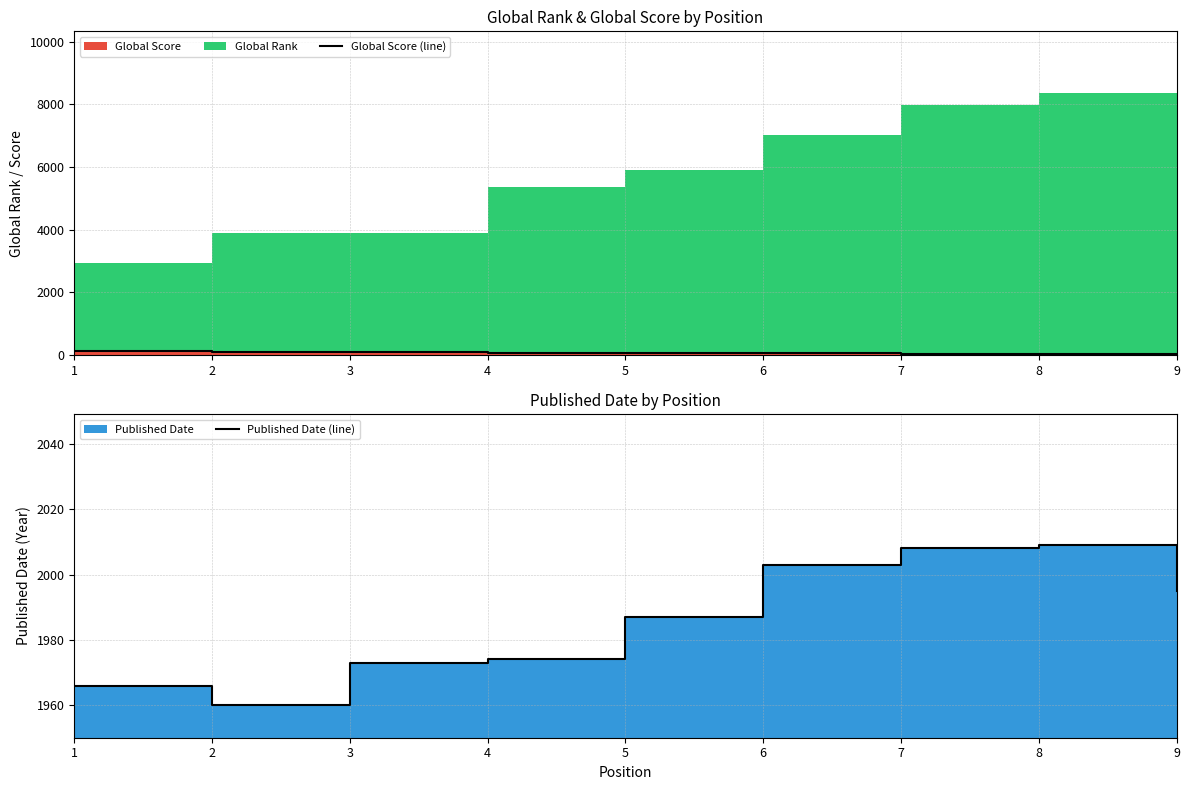

What is the sum of all Global Score (line) values?

637